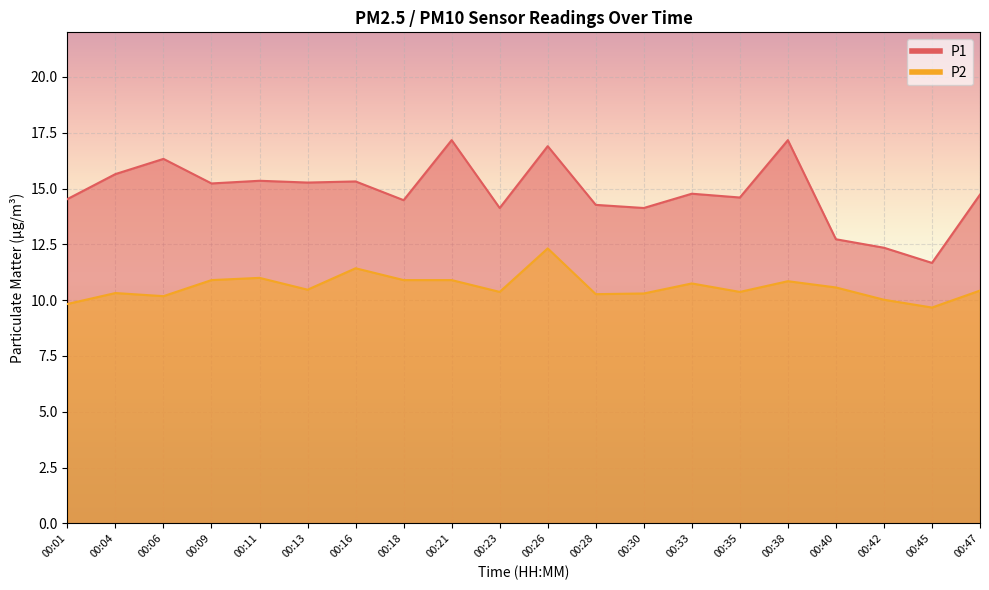

True or false: P2 and P1 intersect in this chart.

False